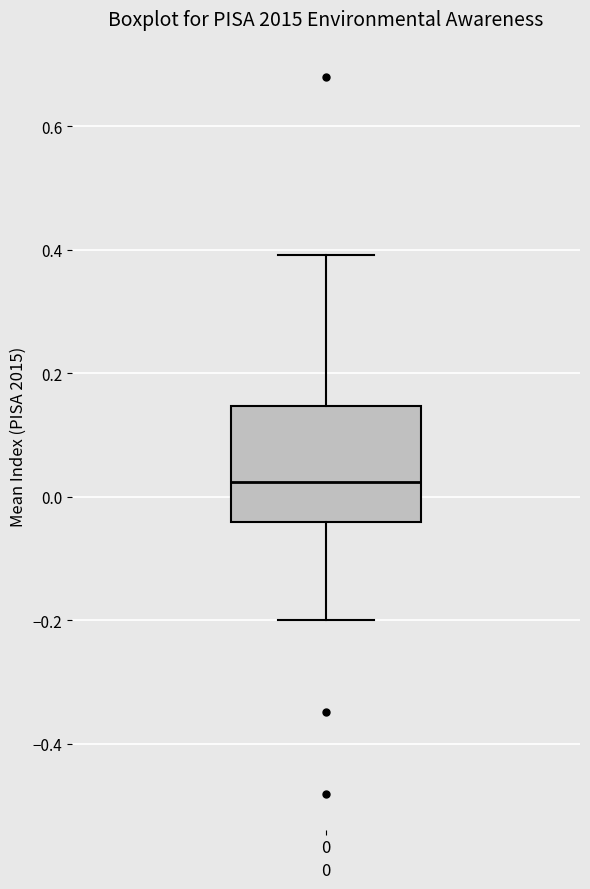

Read this box plot against the y-axis: the position of the median line, the range covered by the box, and the ends of both whiskers. The values are not printed on the chart, so give them approximately, as read against the axis.

median 0.02, box -0.04 to 0.14, whiskers -0.20 to 0.40